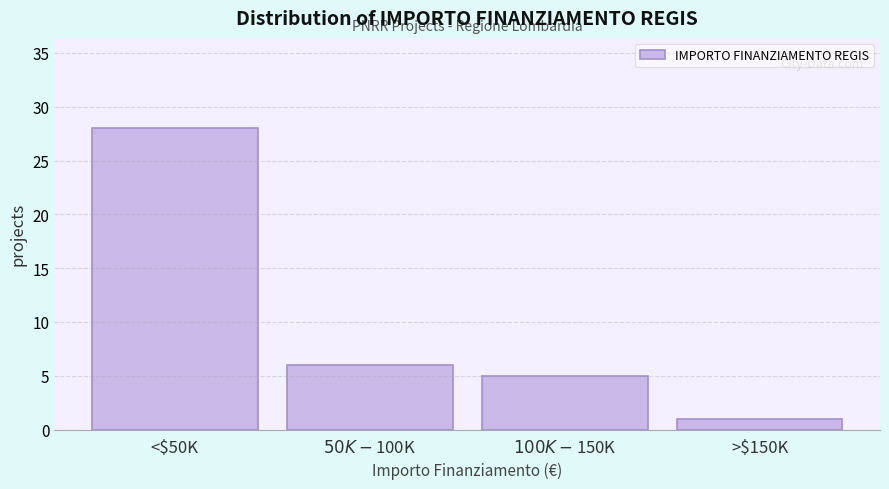

Reading right to left, what are all the values shown in this chart?

1	5	6	28